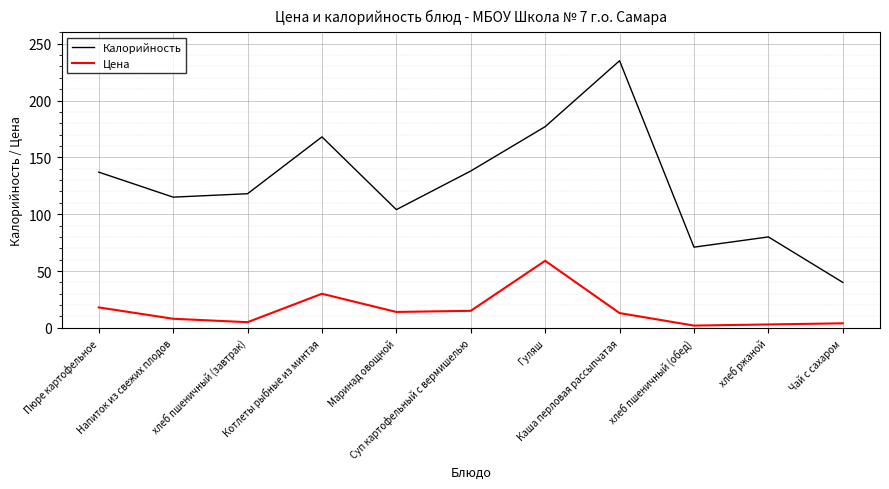

Which series has the largest range (max minus min)?

Калорийность